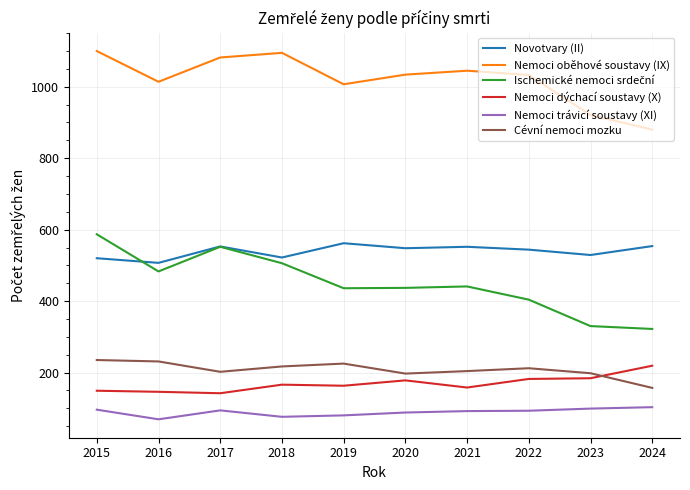

True or false: Cévní nemoci mozku has a value of 238 at 2024.

False